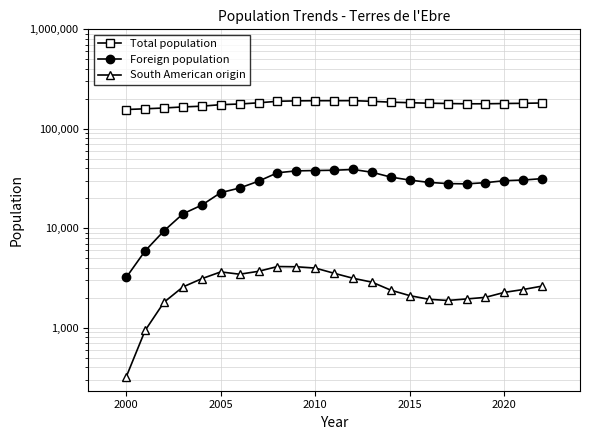

True or false: Foreign population and Total population intersect in this chart.

False